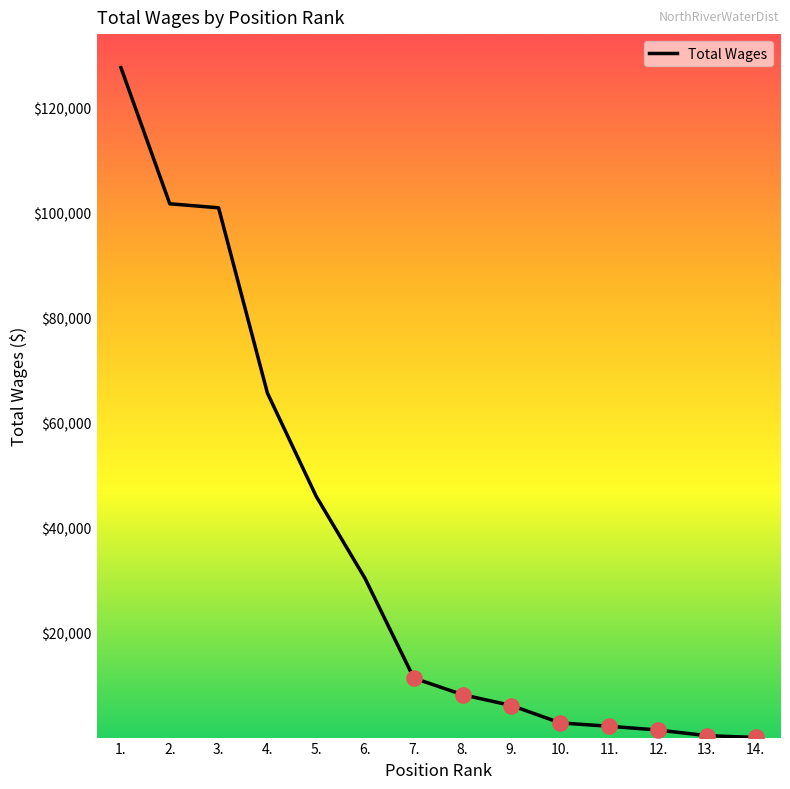

What is the ratio of the value at 7. to the value at 14.?

95.9